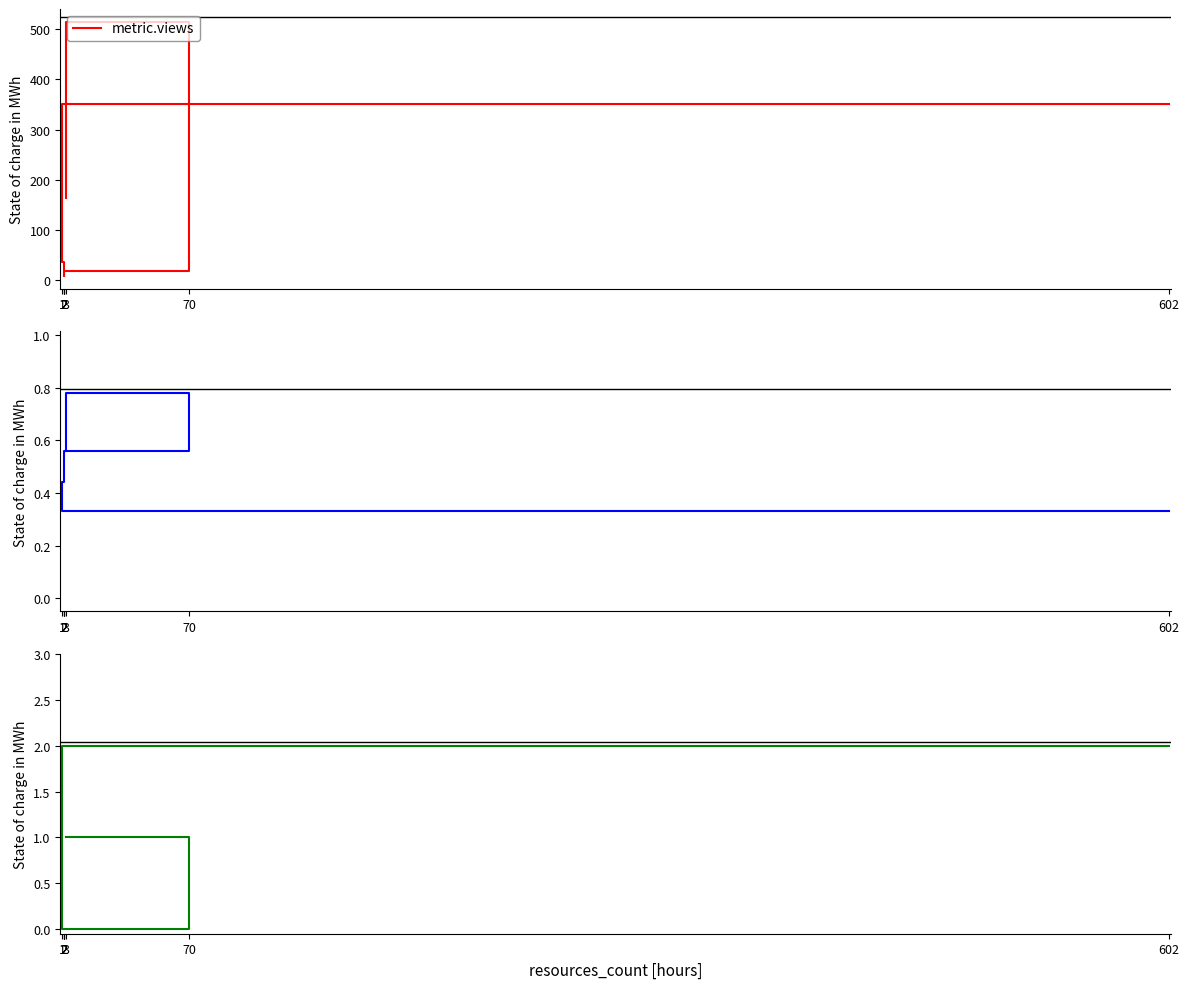

The value of metric.discussions at 3 is 0.5. True or false?

False